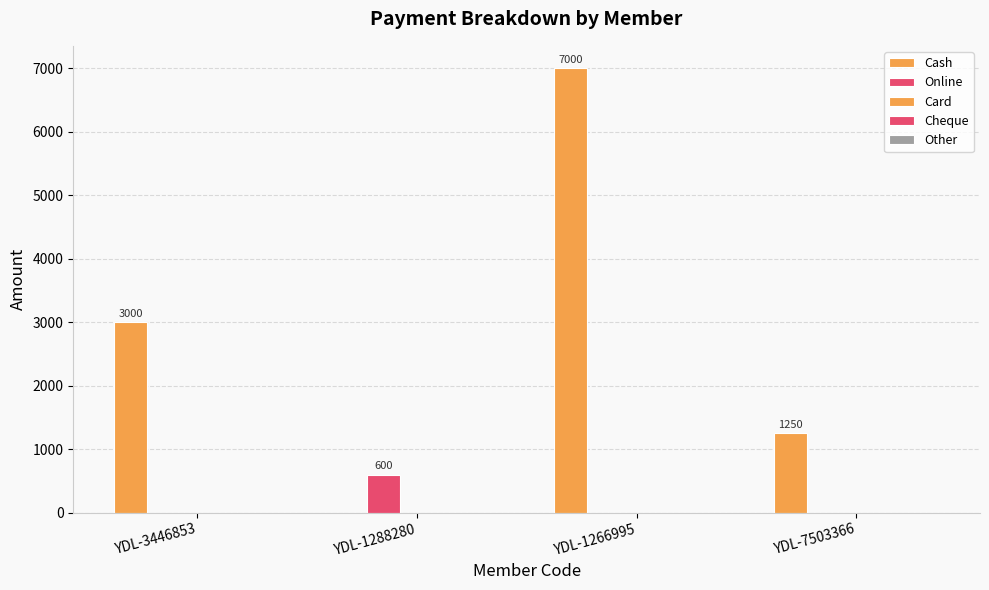

At which label is Cash closest to 3500?

YDL-3446853